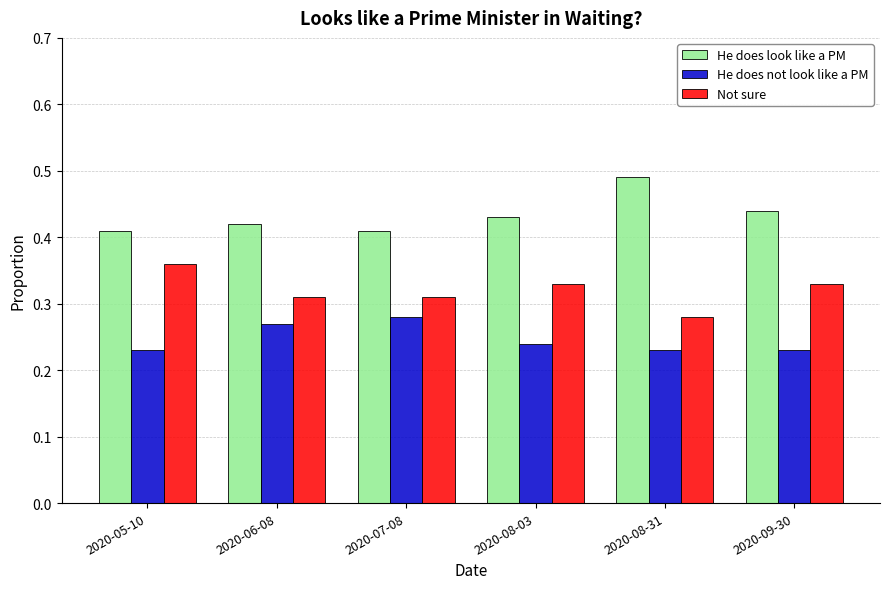

Rank the series at 2020-08-03 from highest to lowest value.

He does look like a PM, Not sure, He does not look like a PM